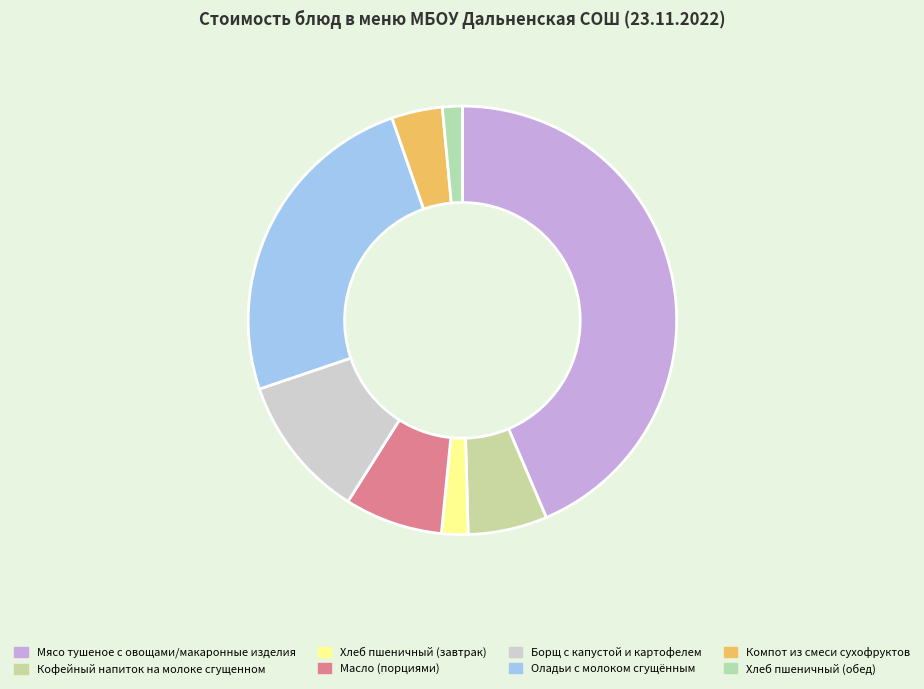

To the nearest percent, what is the combined percentage of Масло (порциями) and Хлеб пшеничный (обед)?

9%